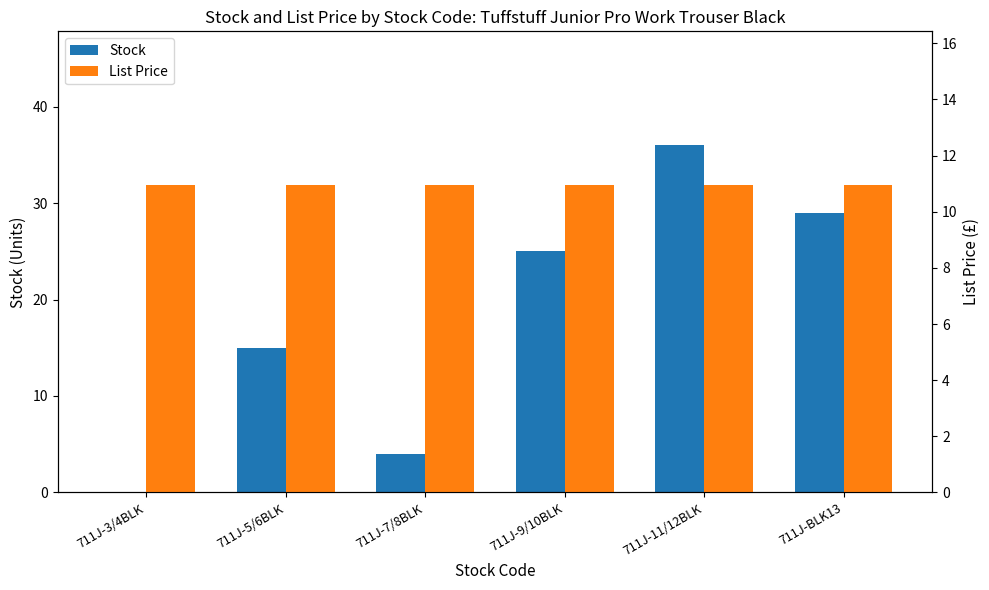

What position from the right is 711J-3/4BLK?

6